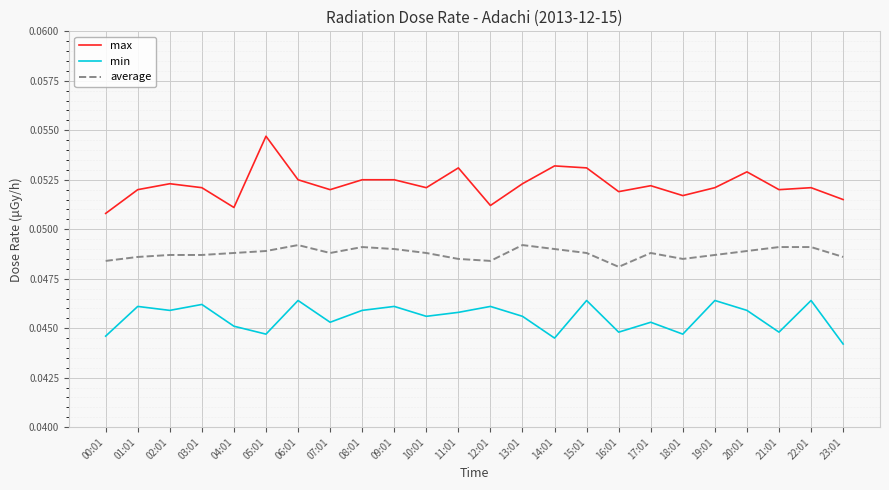

True or false: min and average intersect in this chart.

False